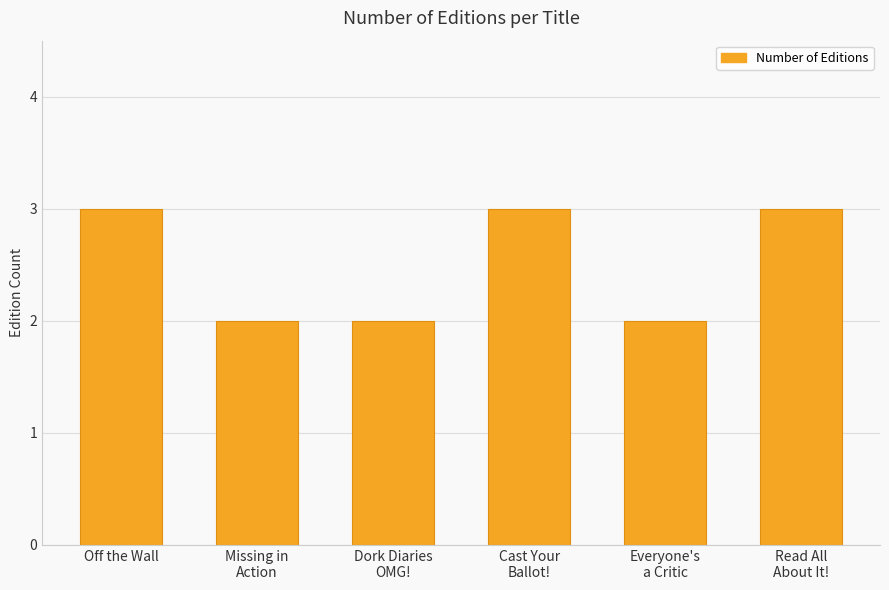

Read the value at Cast Your
Ballot!.

3